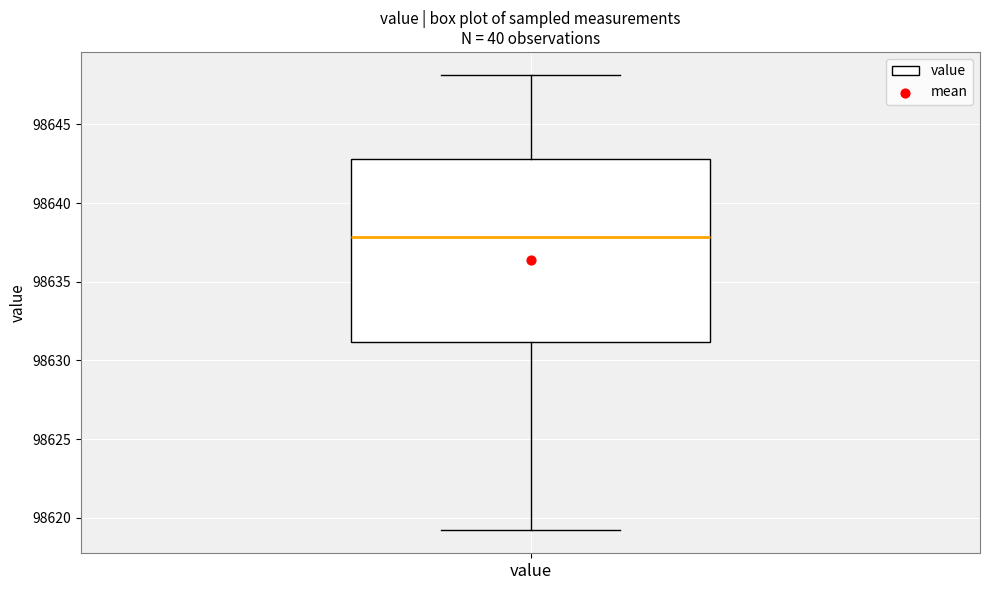

Read this box plot against the y-axis: the position of the median line, the range covered by the box, and the ends of both whiskers. The values are not printed on the chart, so give them approximately, as read against the axis.

median 98638, box 98631 to 98643, whiskers 98619 to 98648